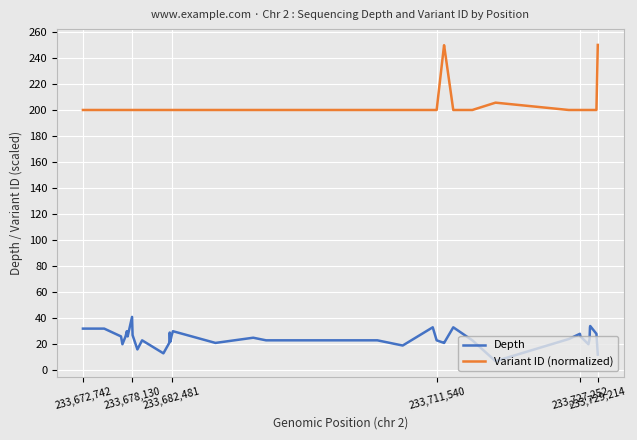

Which series has the widest spread of values?

Variant ID (normalized)